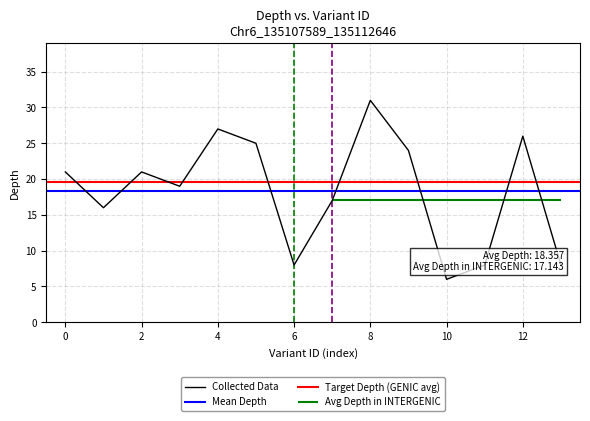

Is it true that Collected Data equals 7 at 0?

False